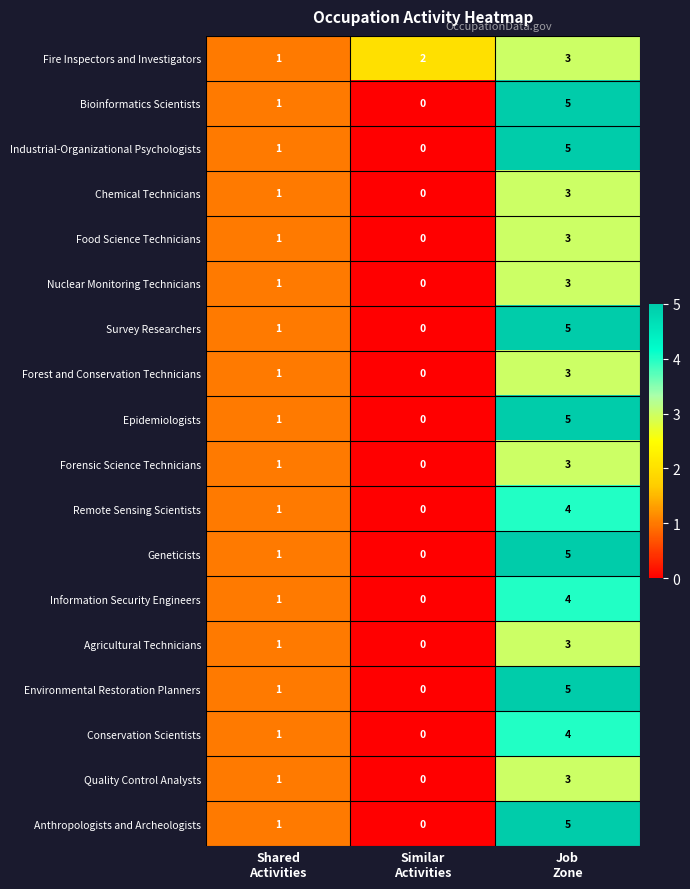

How many Fire Inspectors and Investigators values are between 1 and 3?

3